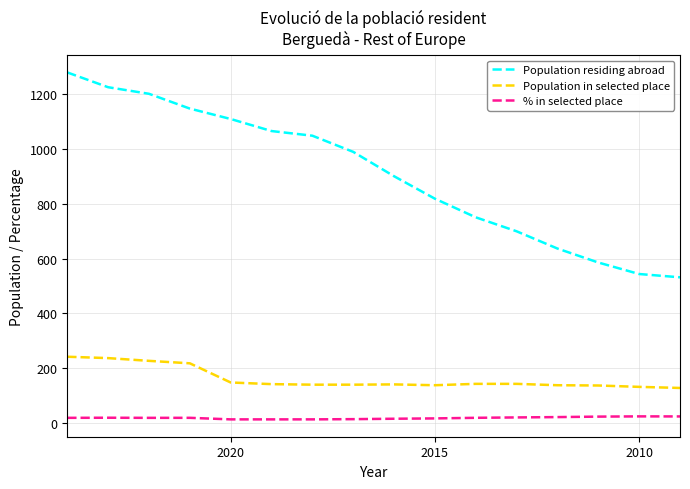

What is the average value of the Population residing abroad series?

908.8